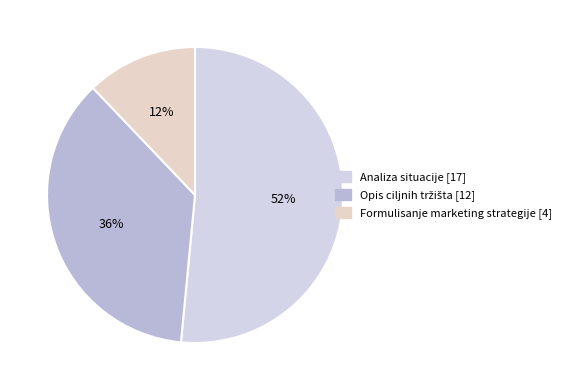

What is the majority slice?

Analiza situacije